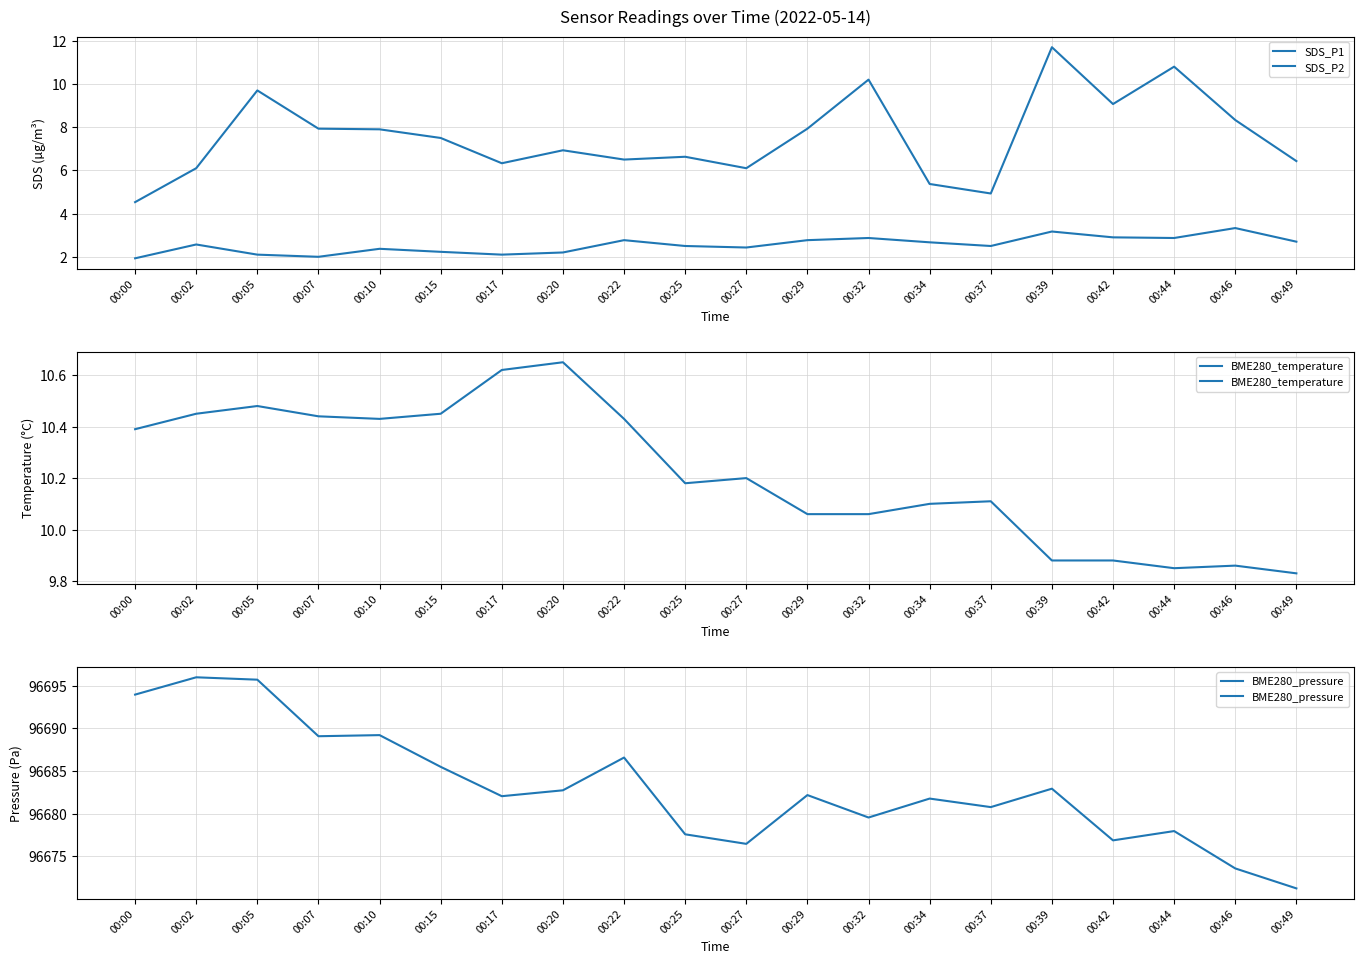

What is the sum of the SDS_P1 values at 00:39 and 00:29?

19.6